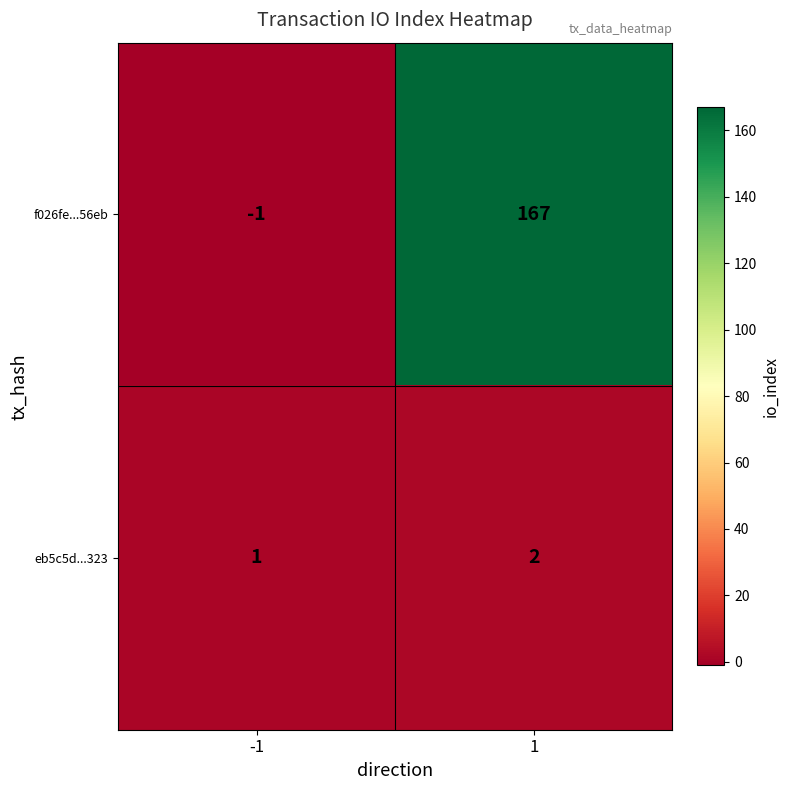

What is the minimum value shown in the chart?

-1